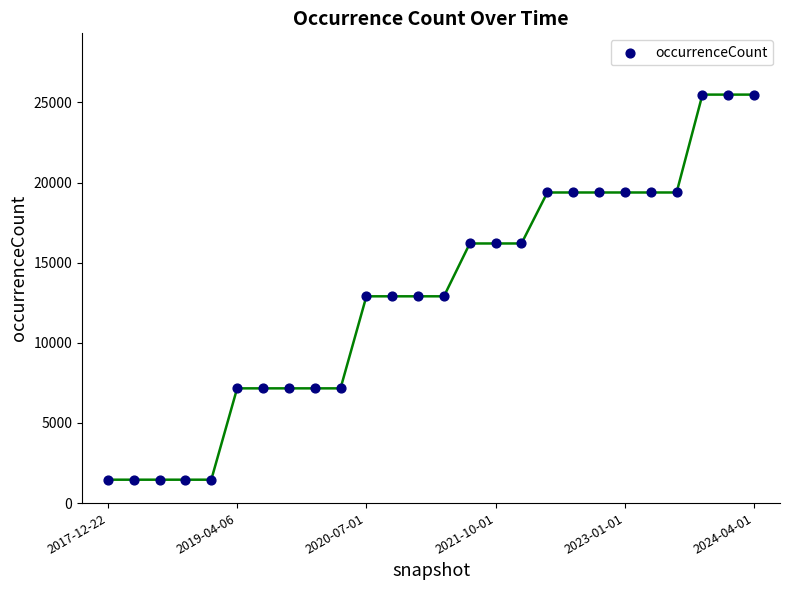

What is the range of Y values (max minus min)?

24031